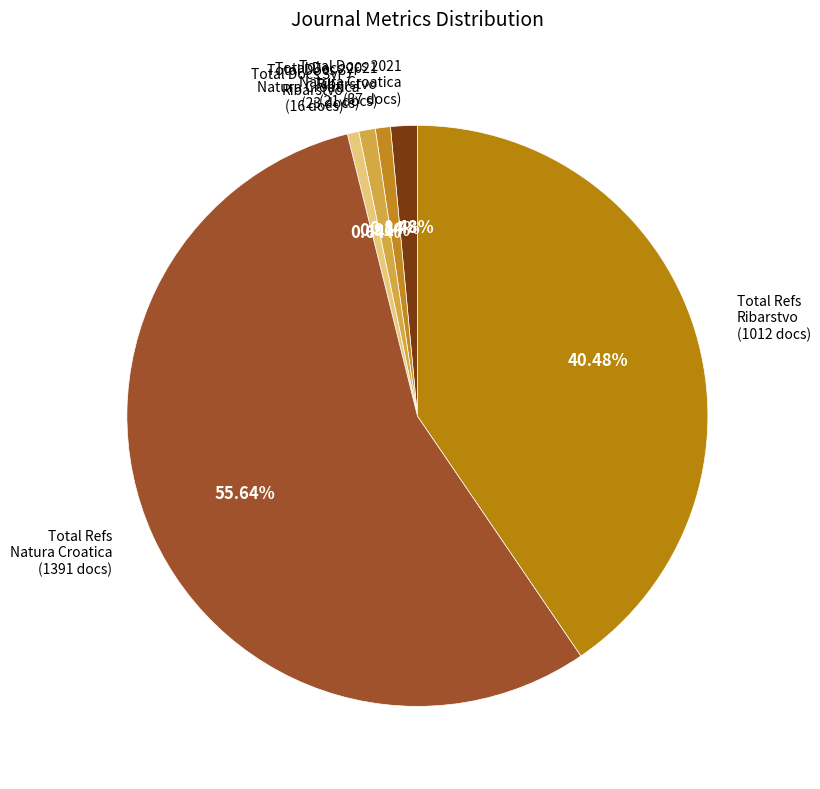

How many slices are in this pie chart?

6